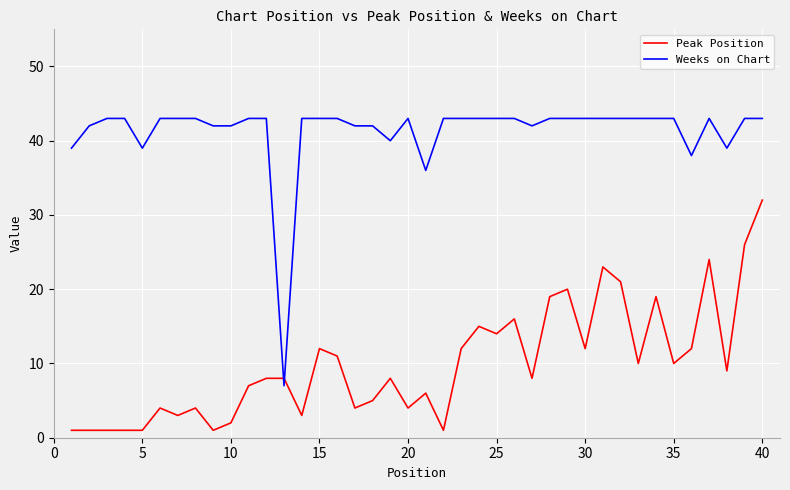

Rank the series by their average value, from lowest to highest.

Peak Position, Weeks on Chart